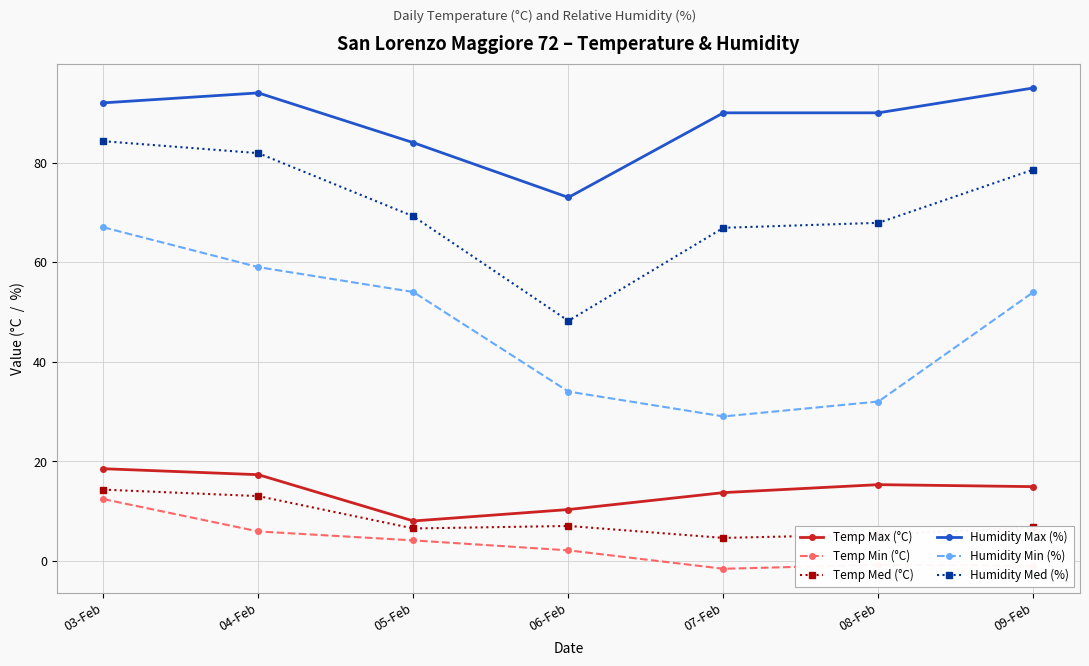

What is the difference between the maximum and second lowest values in the Temp Med (°C) series?

9.0